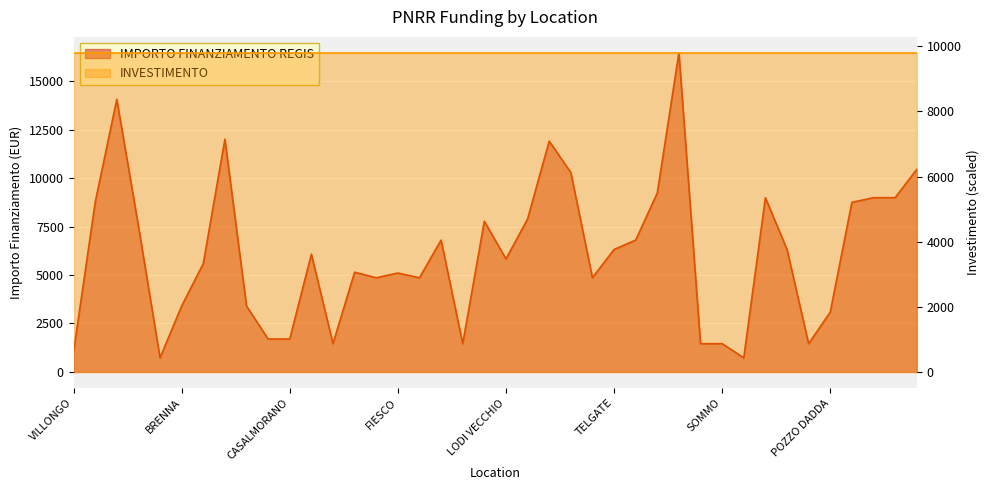

True or false: the data shows 1029 at VILLONGO.

True